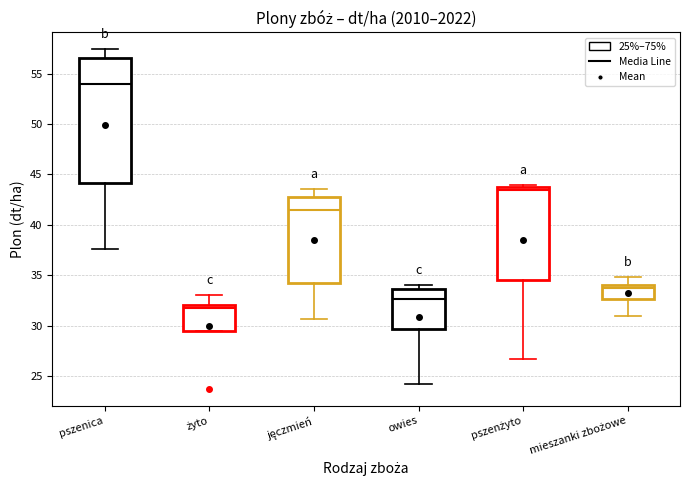

Which box's median line is the highest?

pszenica